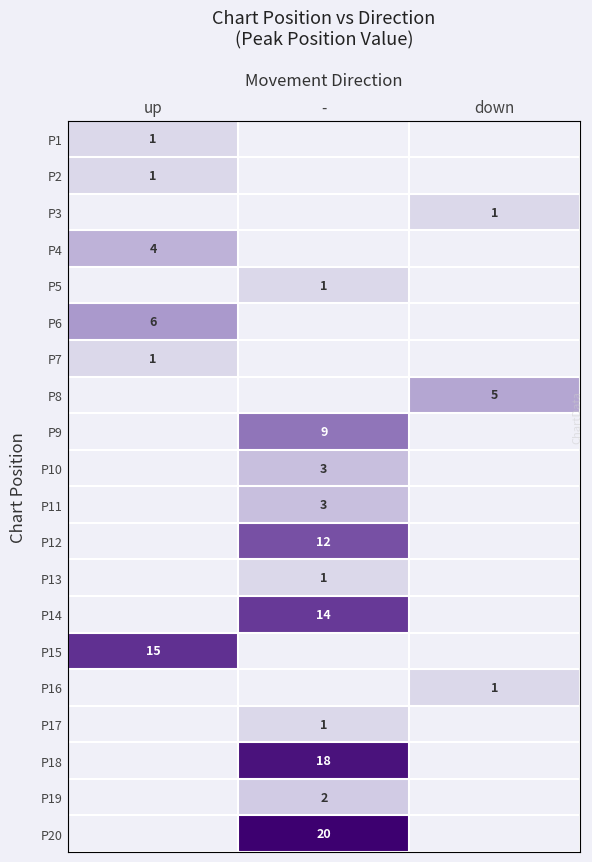

The value of P19 at - is 1. True or false?

False